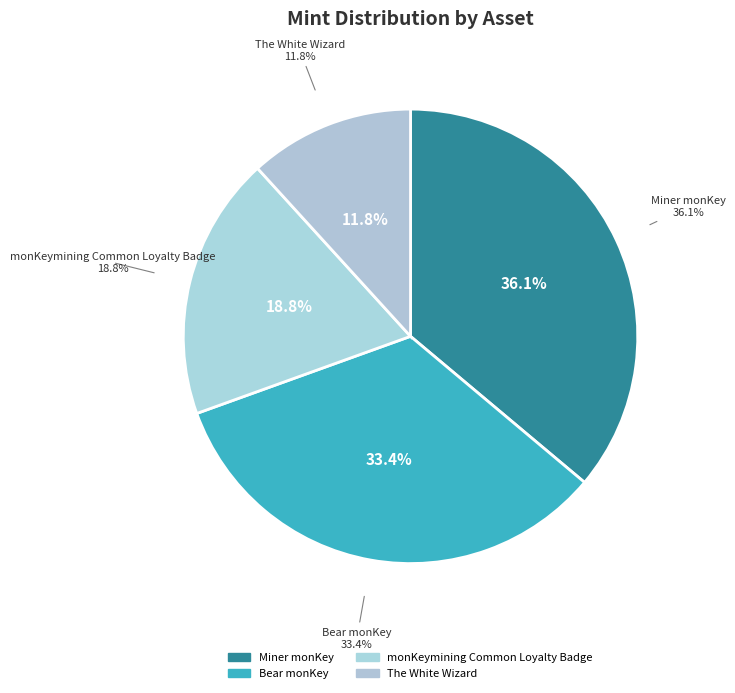

Is there any slice that represents more than half of the pie?

No